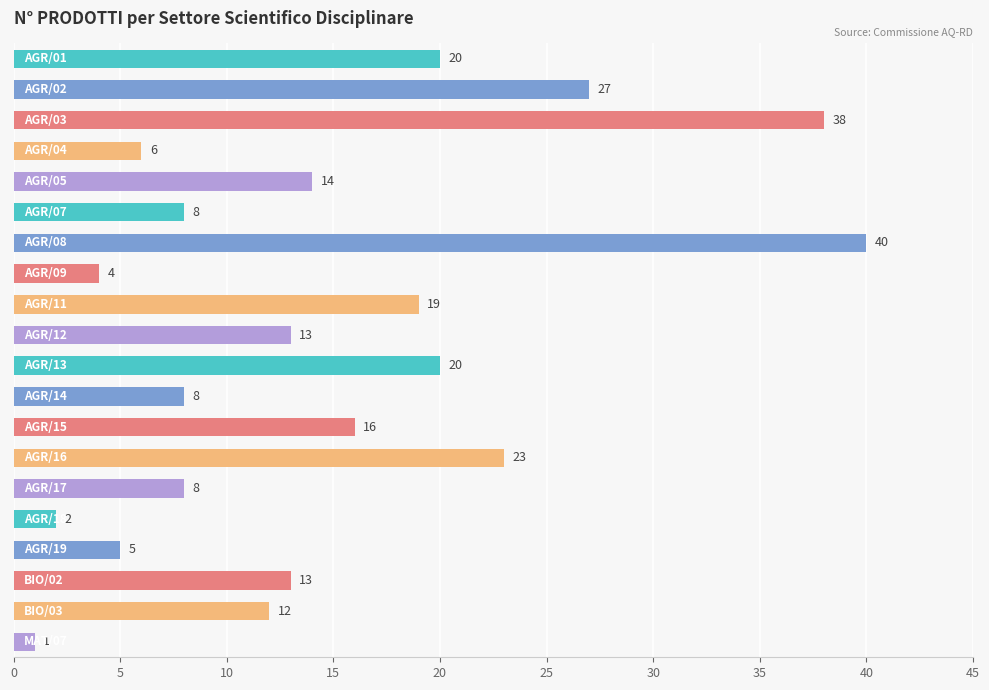

What is the greatest value displayed?

40